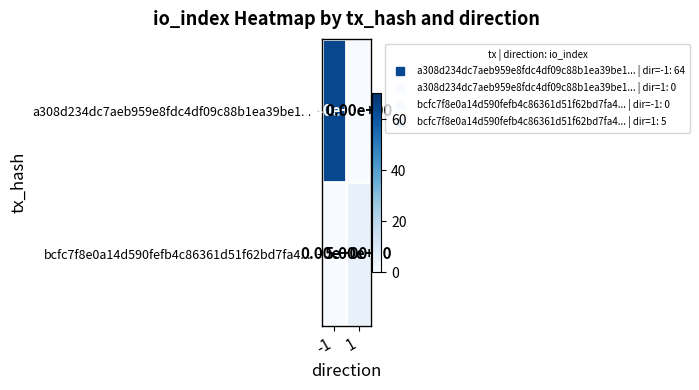

Between -1 and 1, which series saw the biggest shift?

a308d234dc7aeb959e8fdc4df09c88b1ea39be1...